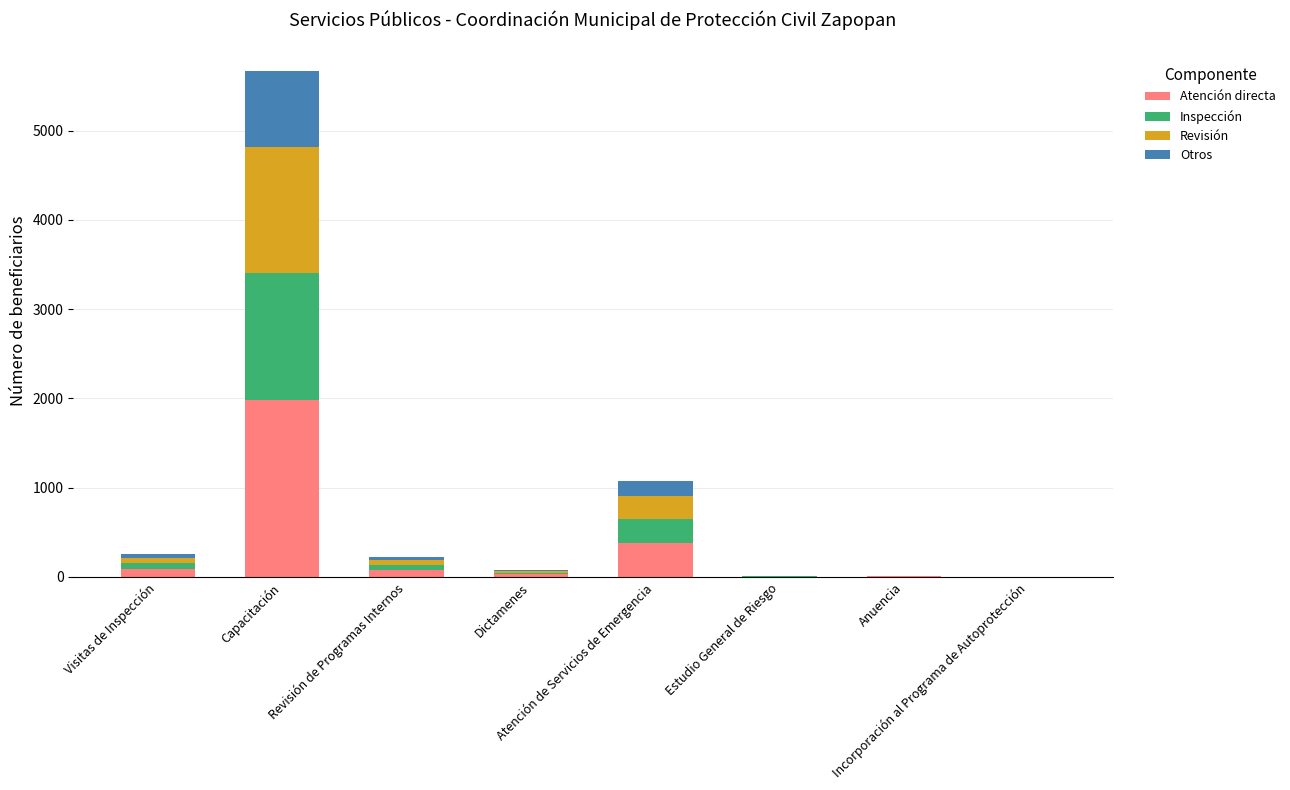

What is the highest value of the Atención directa series?

1986